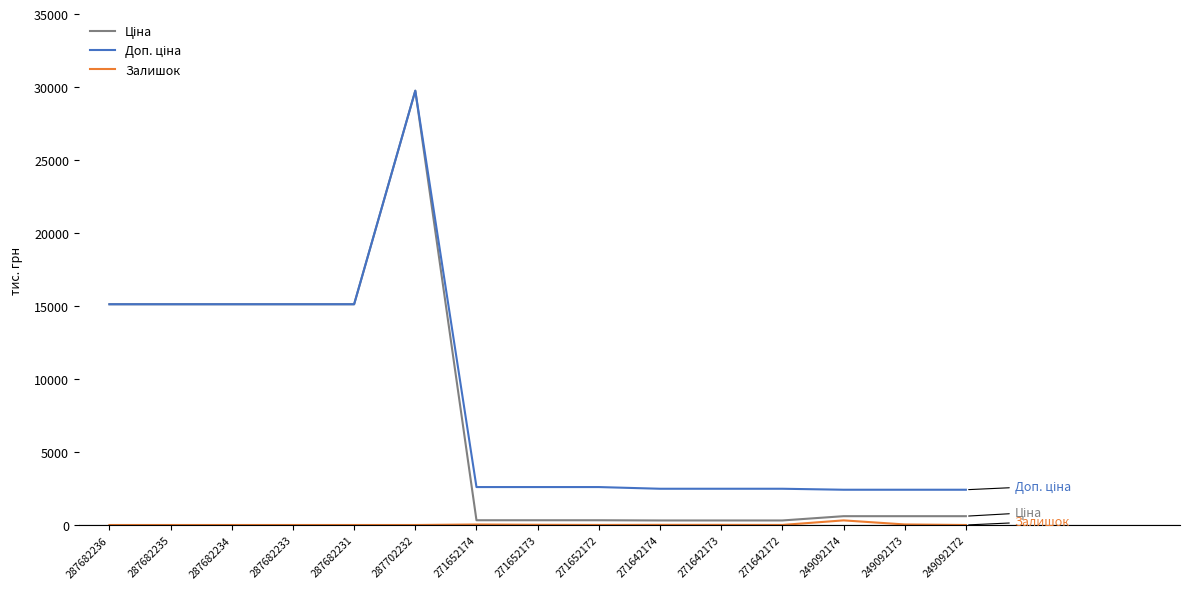

What is the total value across all series at 287682233?

30240.0